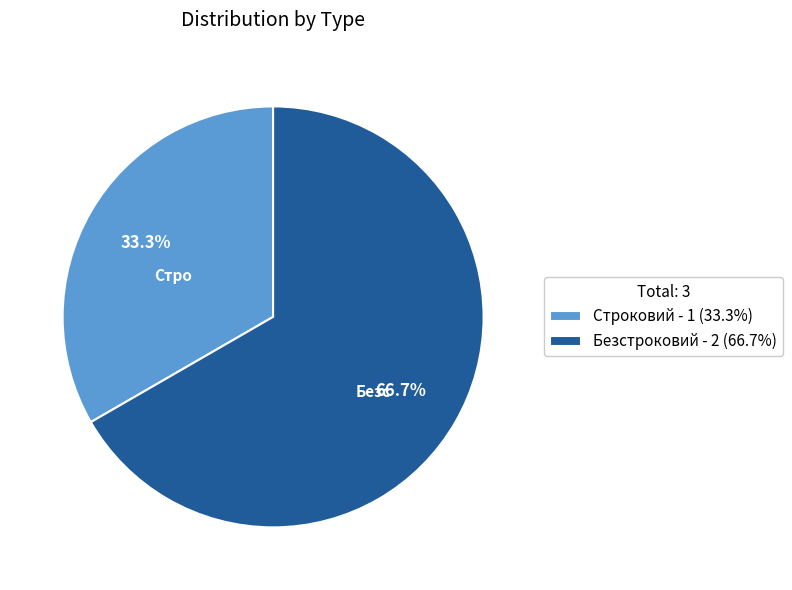

What is the total percentage of Строковий and Безстроковий?

100.0%